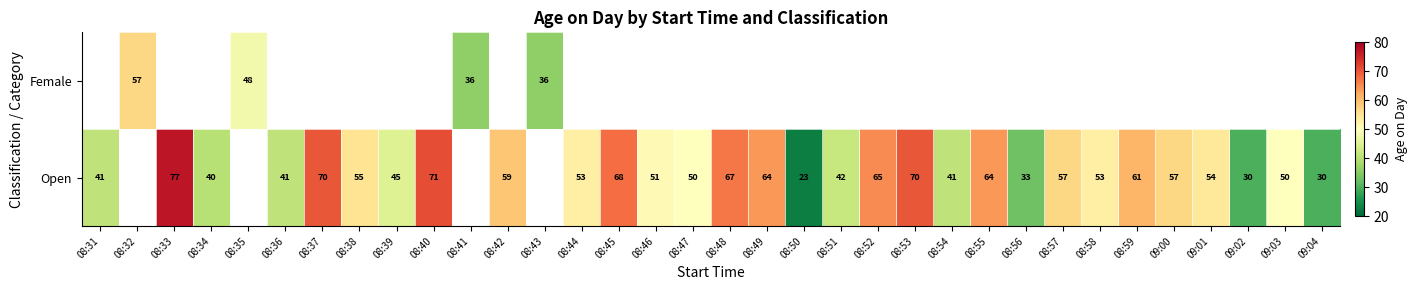

The Open series shows 67 at 08:48. True or false?

True